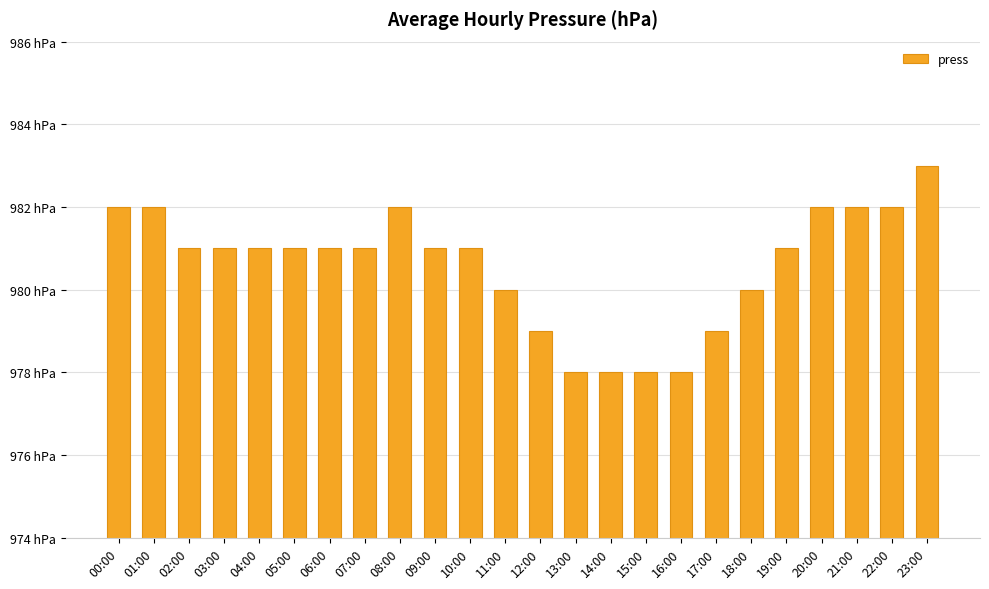

True or false: the data shows 980 at 18:00.

True